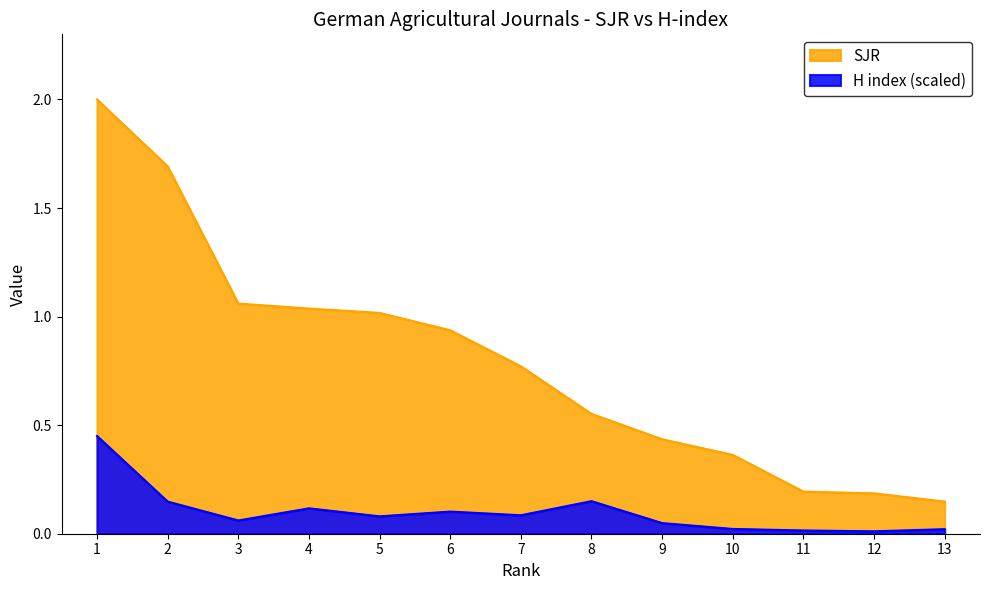

True or false: H index (scaled) and SJR cross at least once.

False